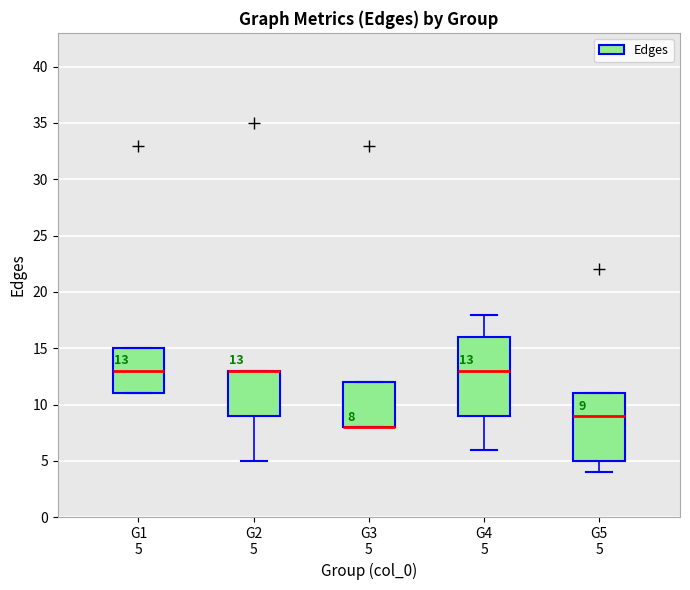

Which box is the tallest, from its lower edge to its upper edge?

G4 5